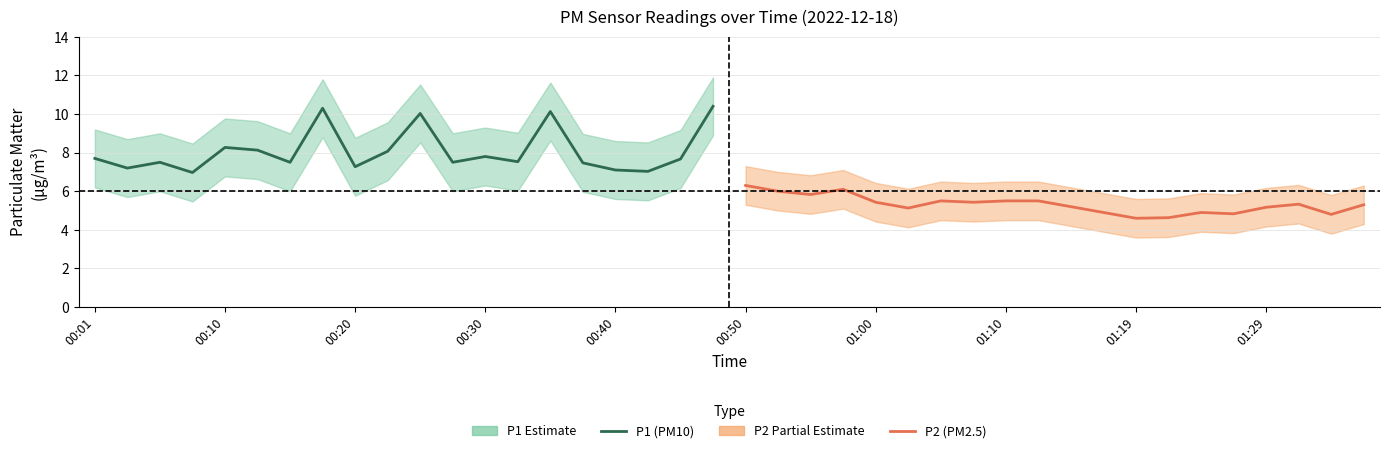

What is the value of the P1 (PM10) point at the 8th from the left?

10.3